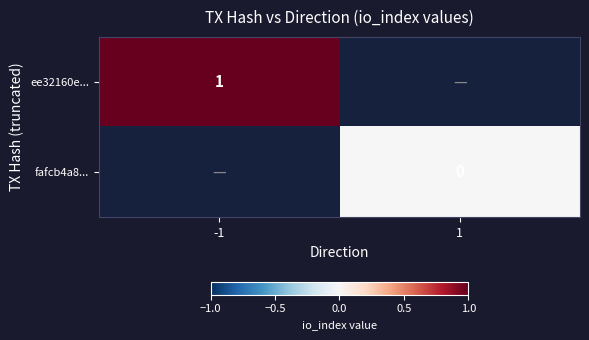

The ee32160e... series shows 1 at -1. True or false?

True